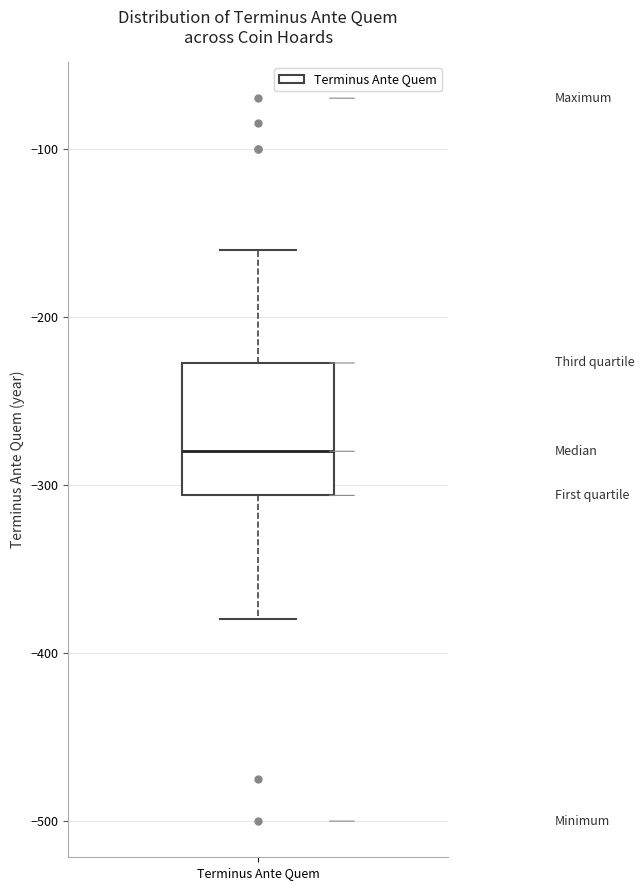

Read this box plot against the y-axis: the position of the median line, the range covered by the box, and the ends of both whiskers. The values are not printed on the chart, so give them approximately, as read against the axis.

median -280, box -310 to -230, whiskers -380 to -160